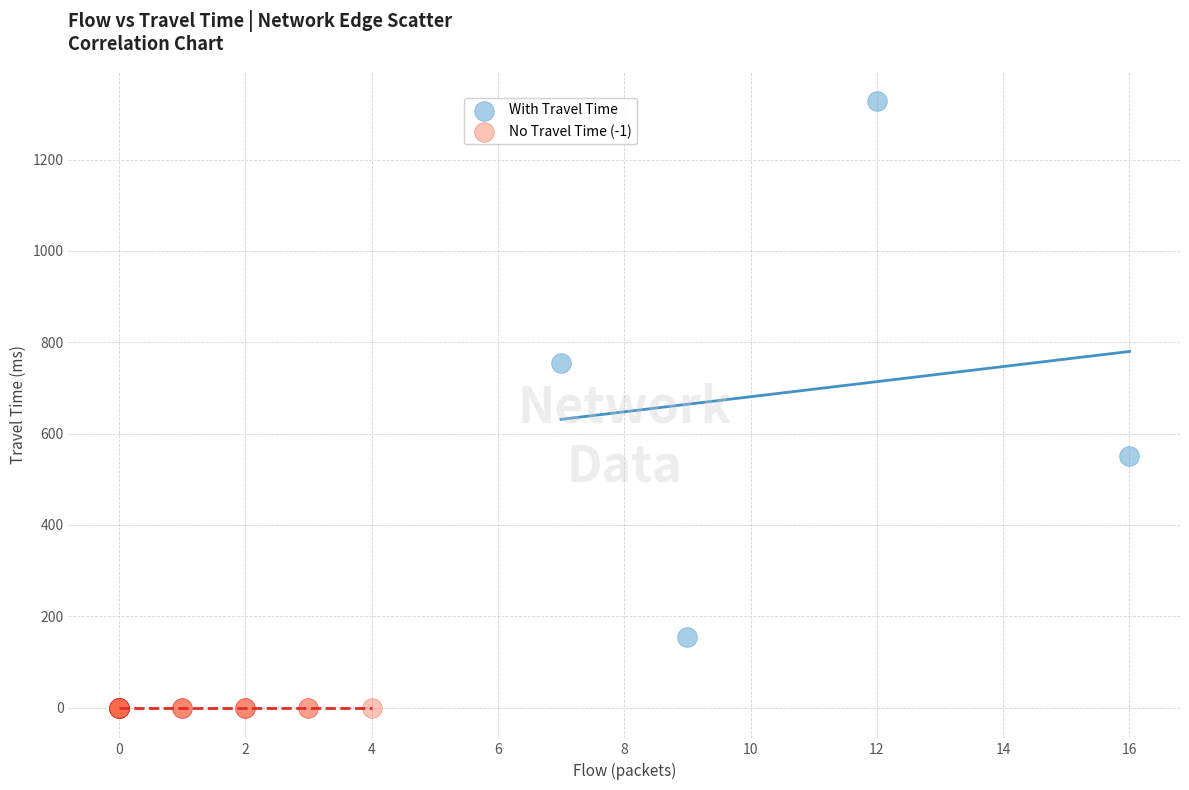

Which series contains the lowest Y value?

No Travel Time (-1)